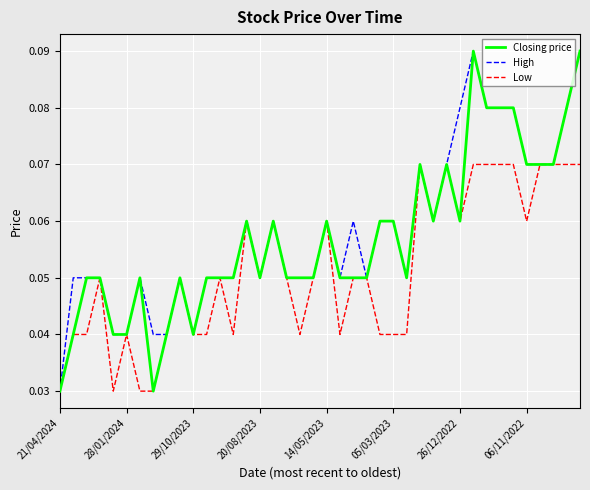

Which series has the widest spread of values?

Closing price